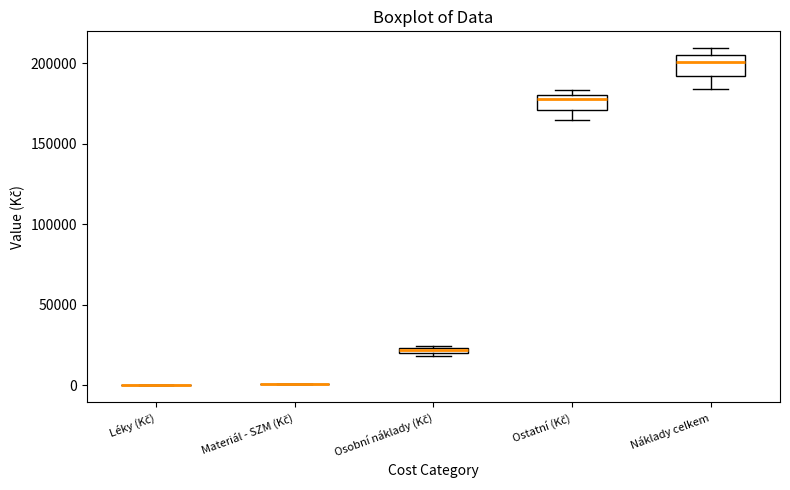

Where is the lower edge of the box for Osobní náklady (Kč) on the y-axis? The values are not printed on the chart, so give them approximately, as read against the axis.

20000